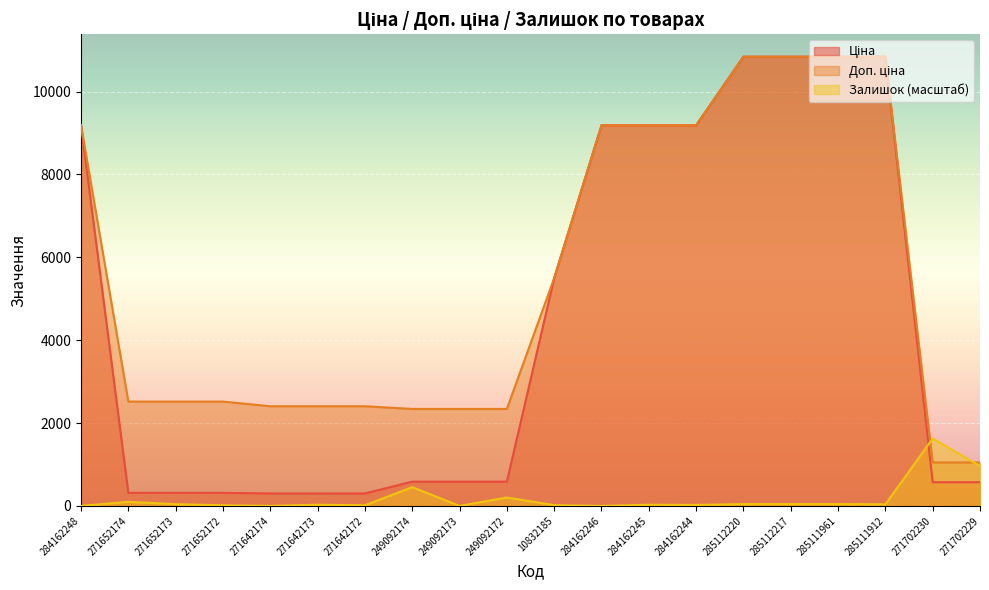

Which series has the largest range (max minus min)?

Ціна